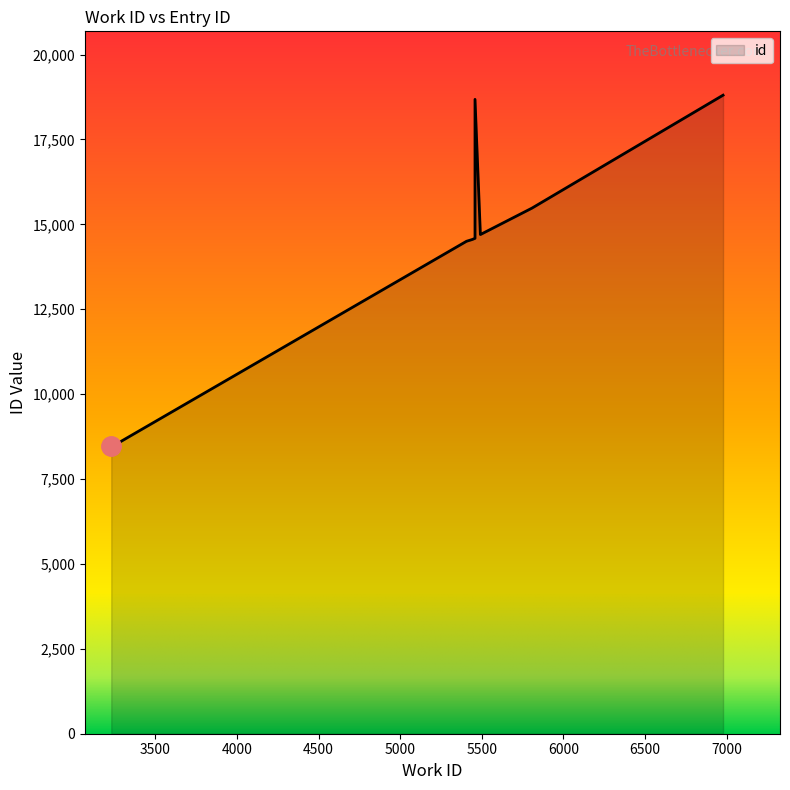

At which label is the value closest to 13642?

5406